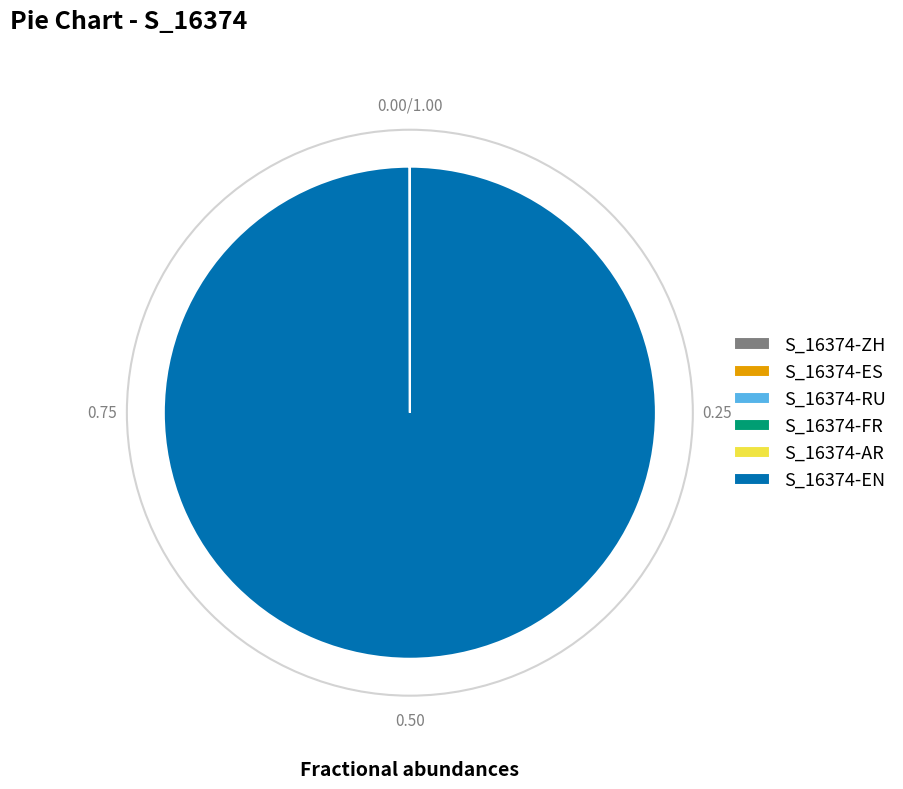

Which slice is the largest?

S_16374-EN